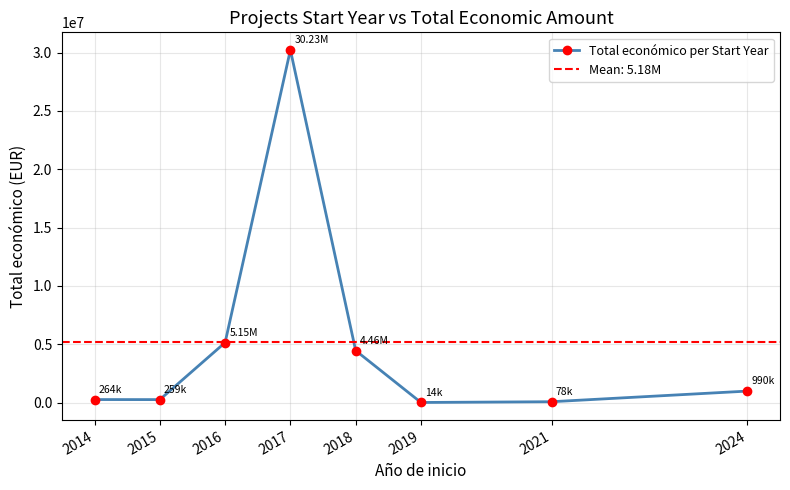

What is the smallest value displayed?

14418